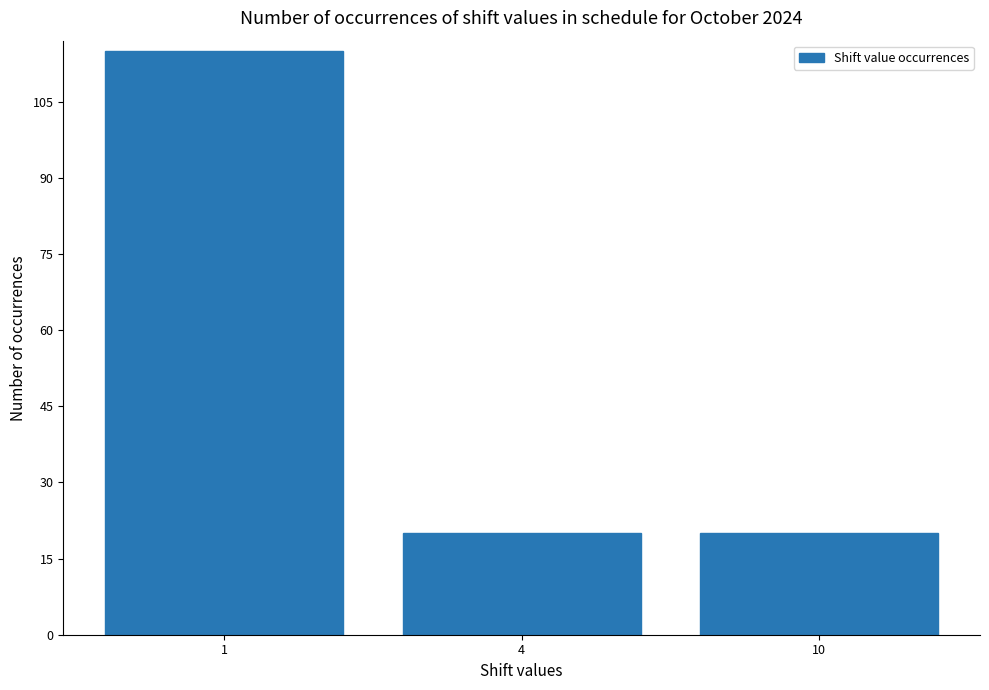

Read the value at 1.

115